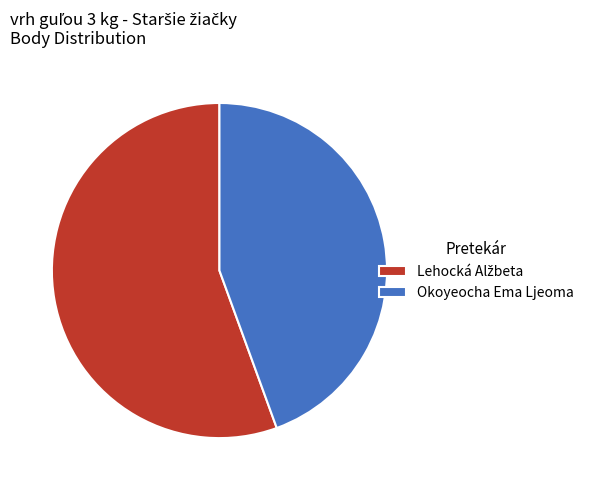

Does any single category account for the majority?

Yes